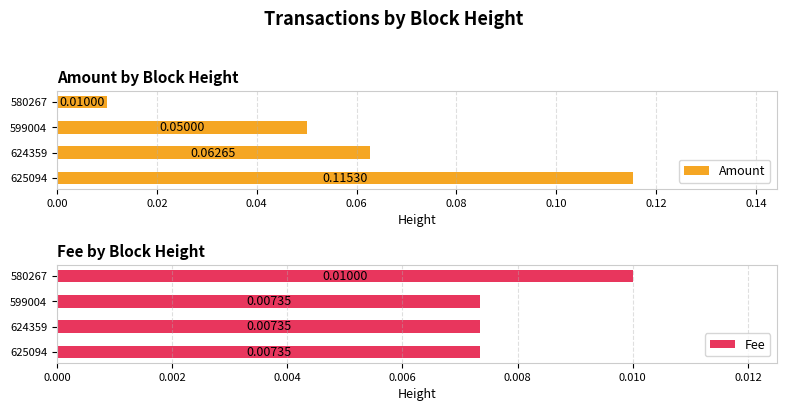

How many groups of bars are there?

4